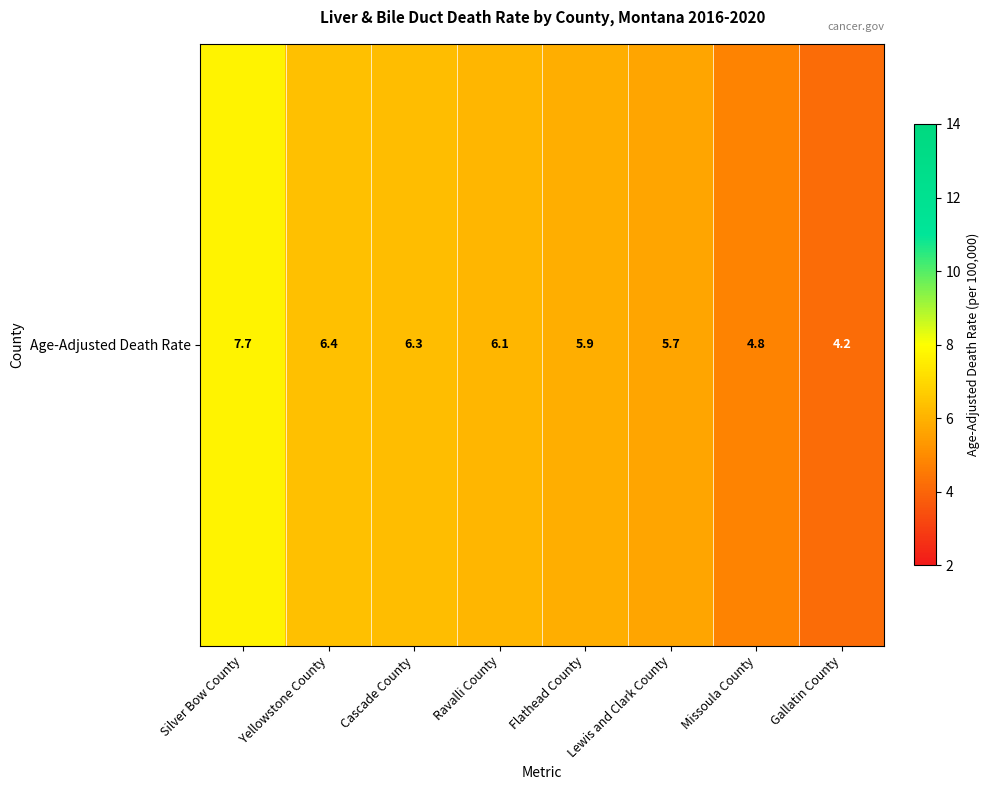

Reading left to right, list all the values displayed in this chart.

7.7	6.4	6.3	6.1	5.9	5.7	4.8	4.2